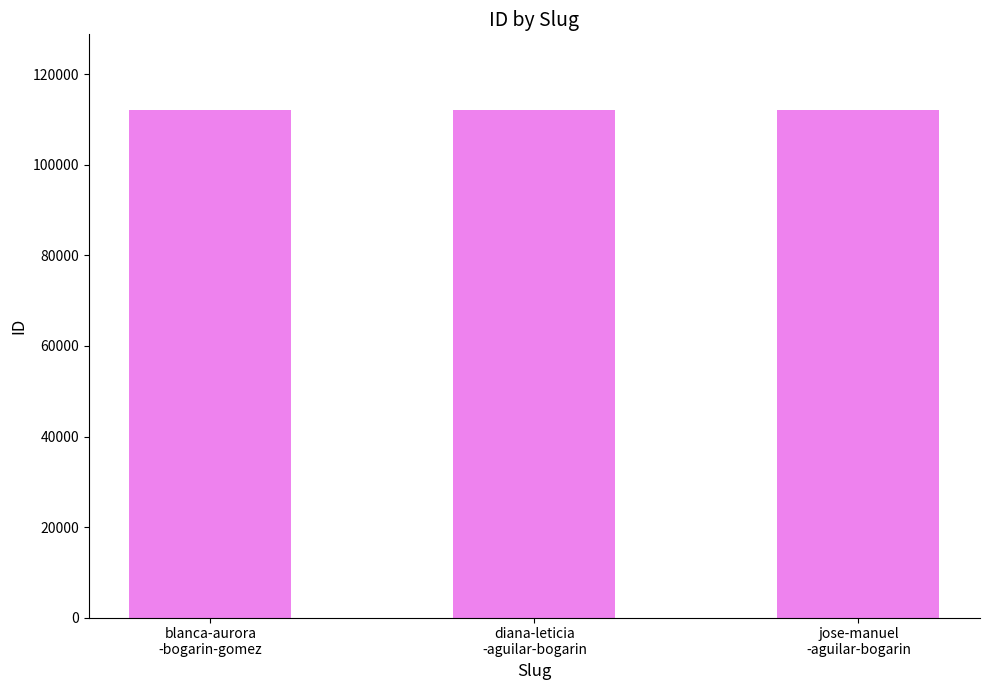

What is the sum of the values at blanca-aurora
-bogarin-gomez and diana-leticia
-aguilar-bogarin?

224113